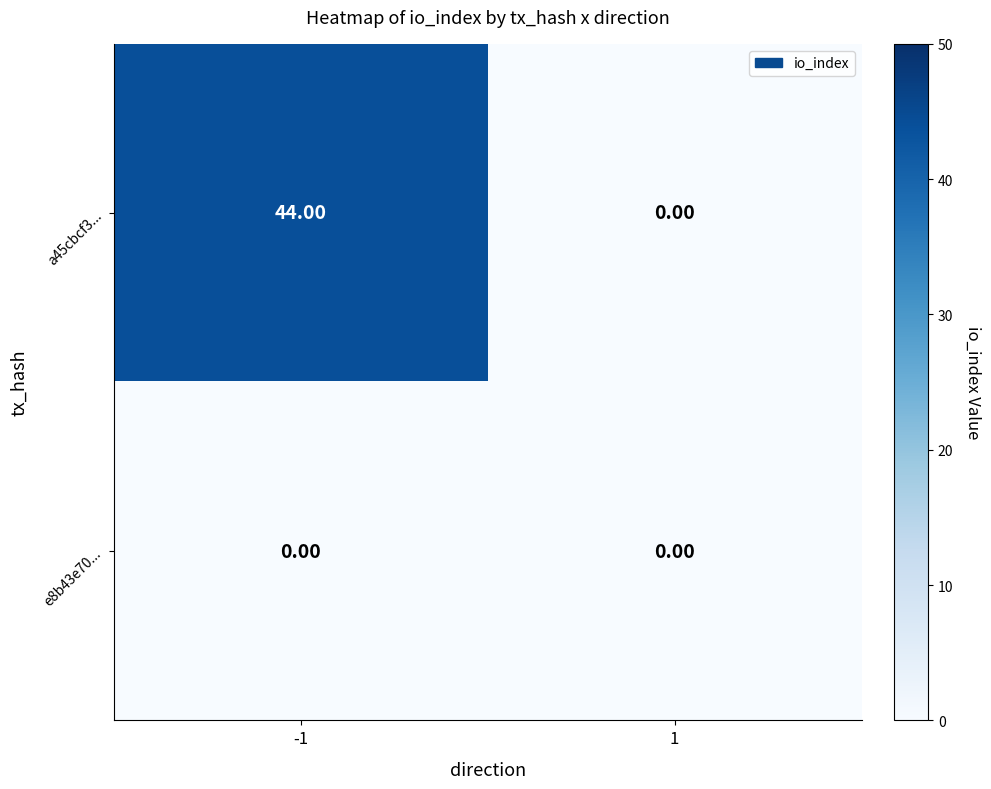

How many series are shown in this chart?

2